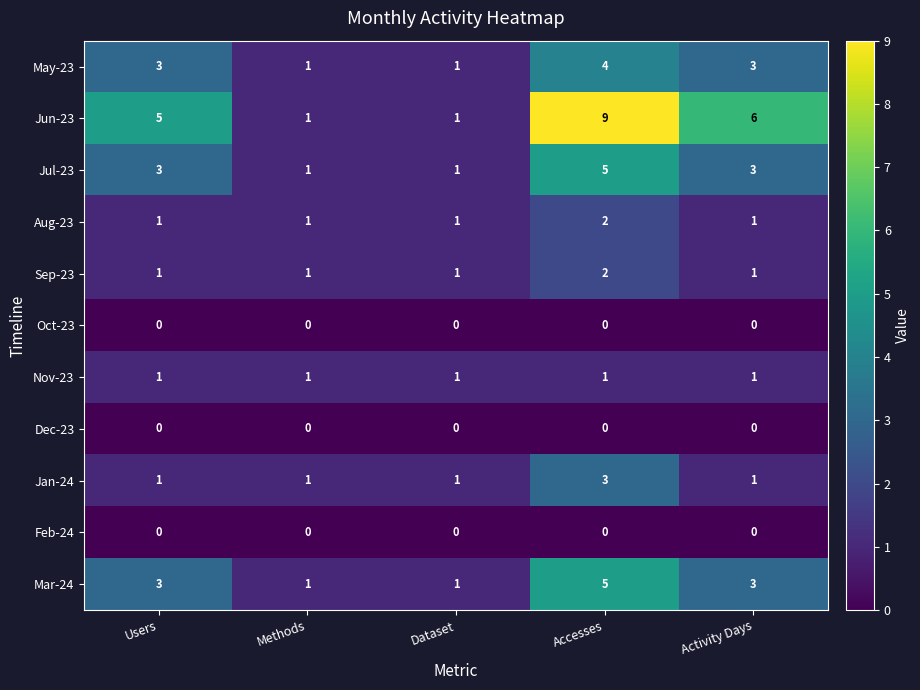

Which series has the largest range (max minus min)?

Jun-23